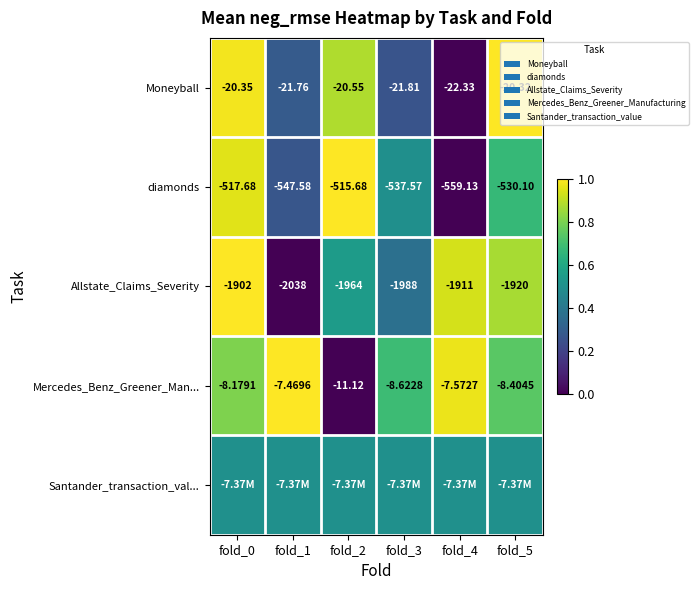

Rank the categories by Allstate_Claims_Severity value from lowest to highest.

fold_1, fold_3, fold_2, fold_5, fold_4, fold_0